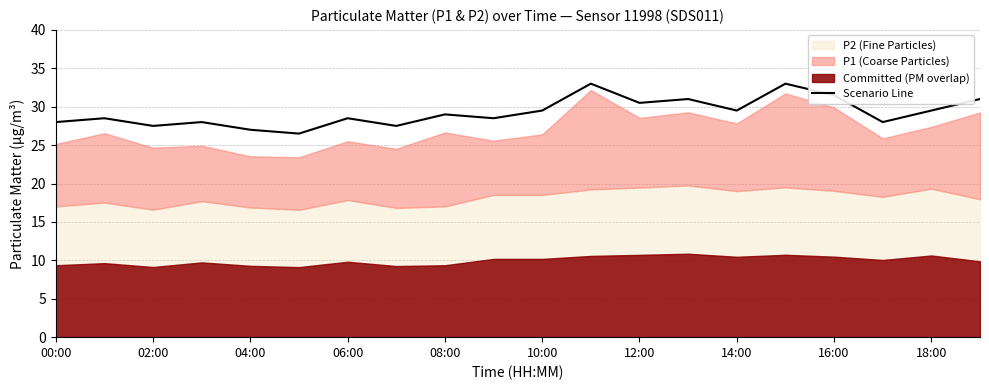

True or false: Scenario Line has a value of 19.4 at 10:00.

False